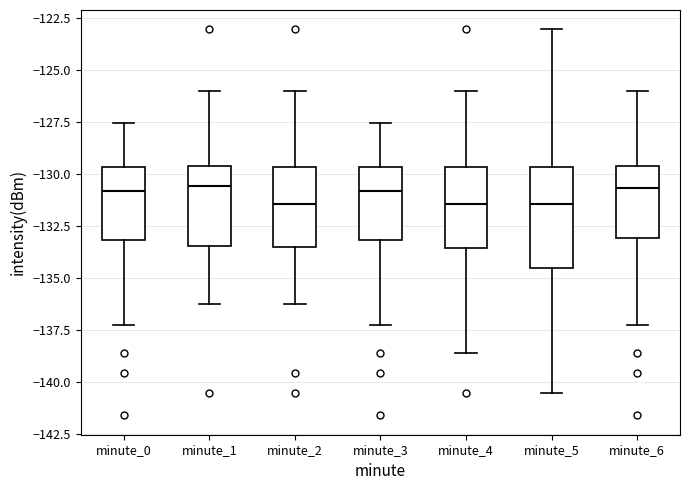

Comparing the boxes themselves (not the whiskers), which one is the tallest?

minute_5